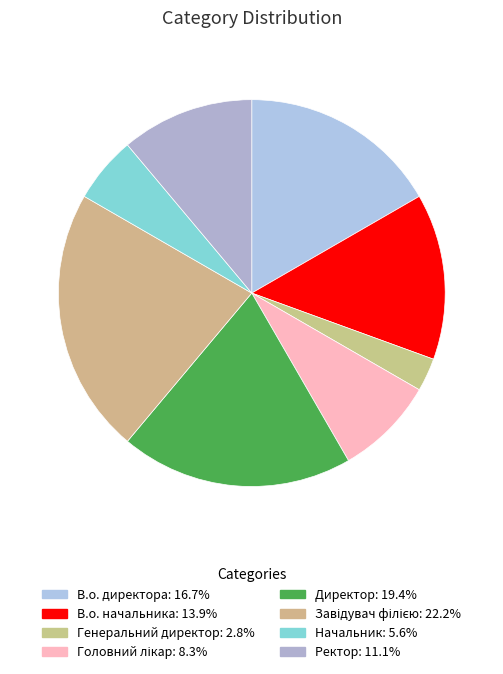

How many slices are in this pie chart?

8